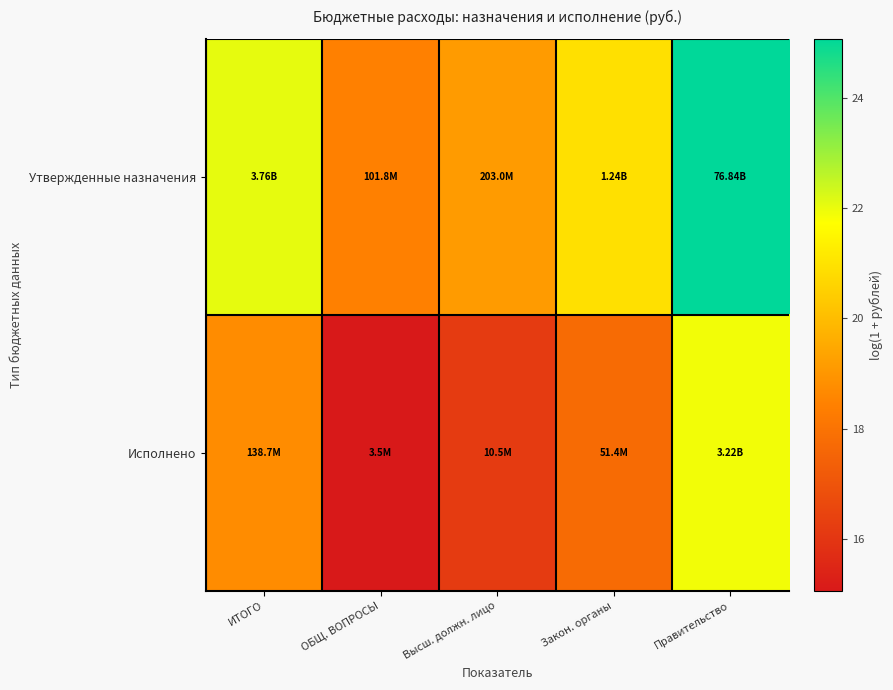

List the series in order of their overall mean, highest first.

Утвержденные назначения, Исполнено